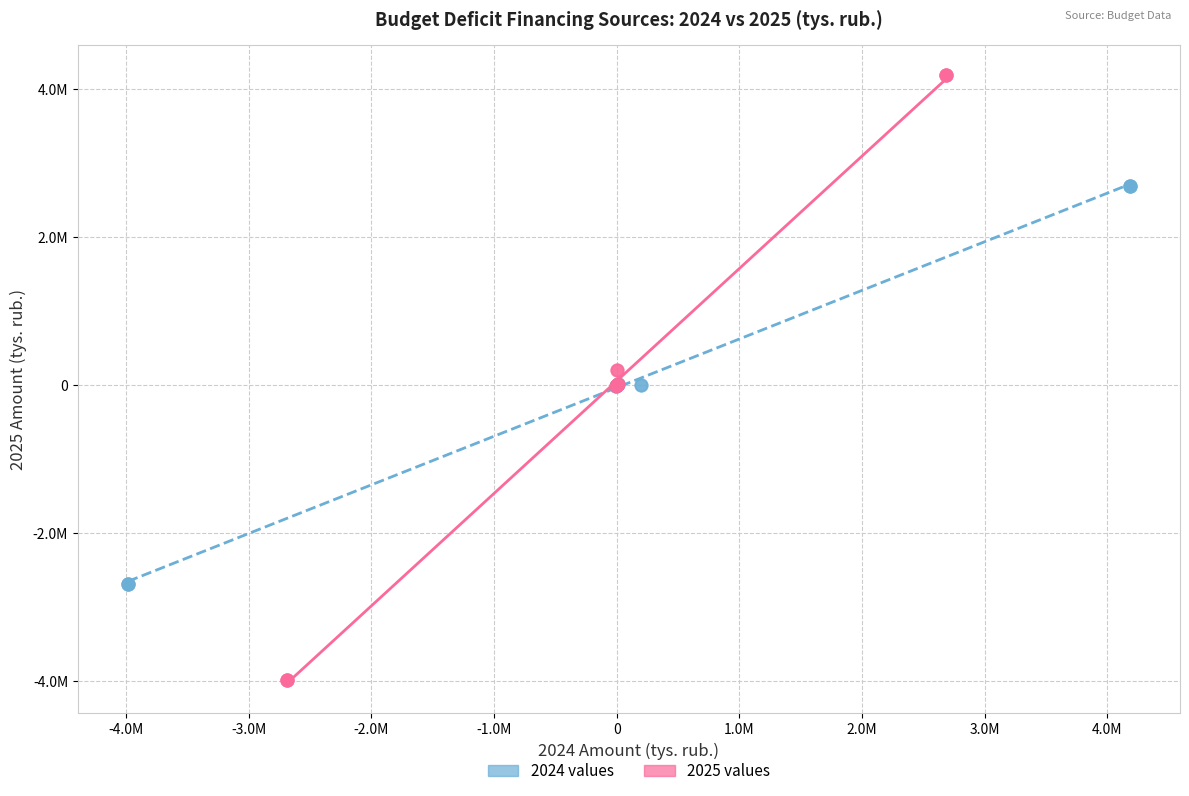

Which series reaches the minimum Y coordinate?

2025 values